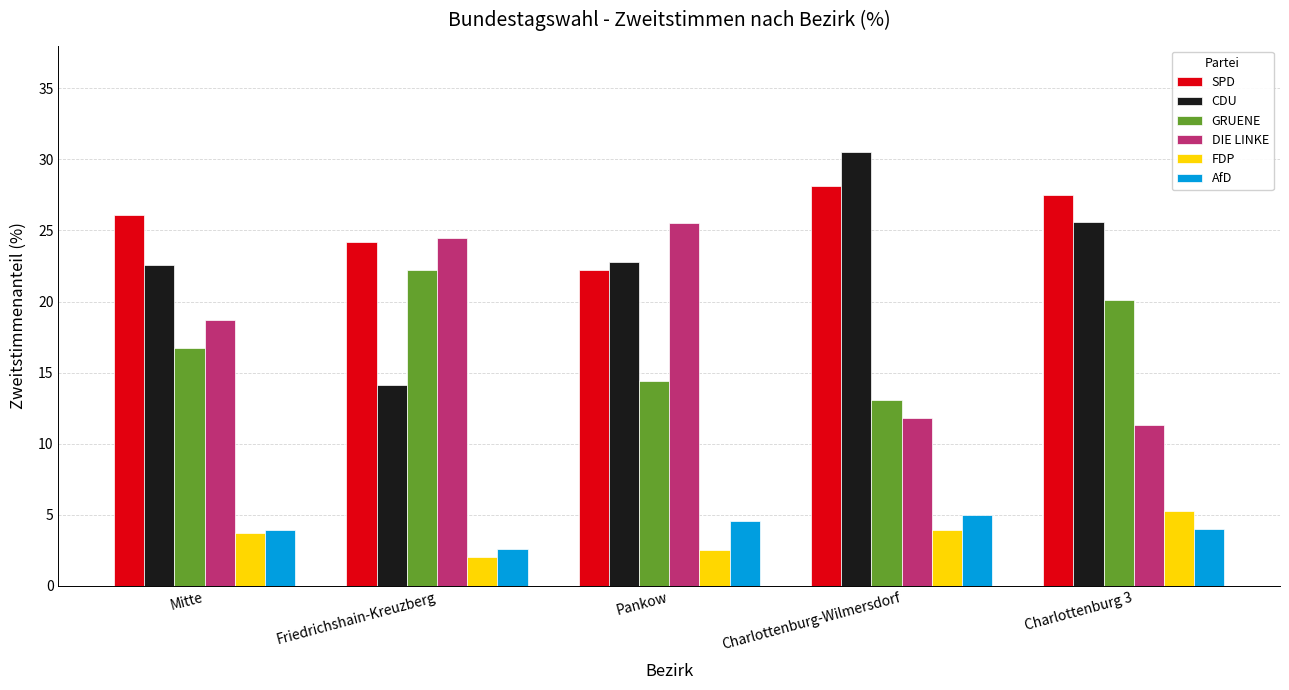

What is the label of the 4th bar from the left?

Charlottenburg-Wilmersdorf